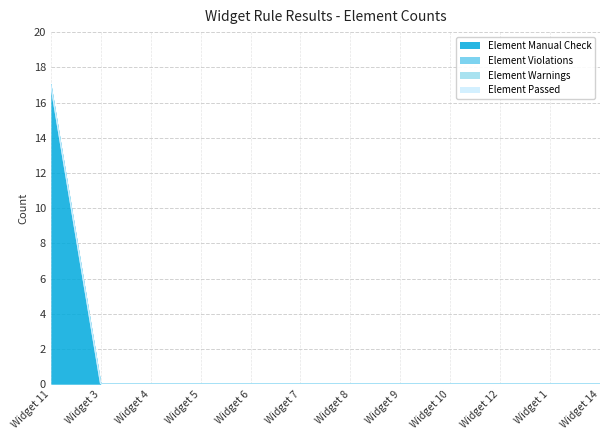

How many lines are shown in the chart?

4